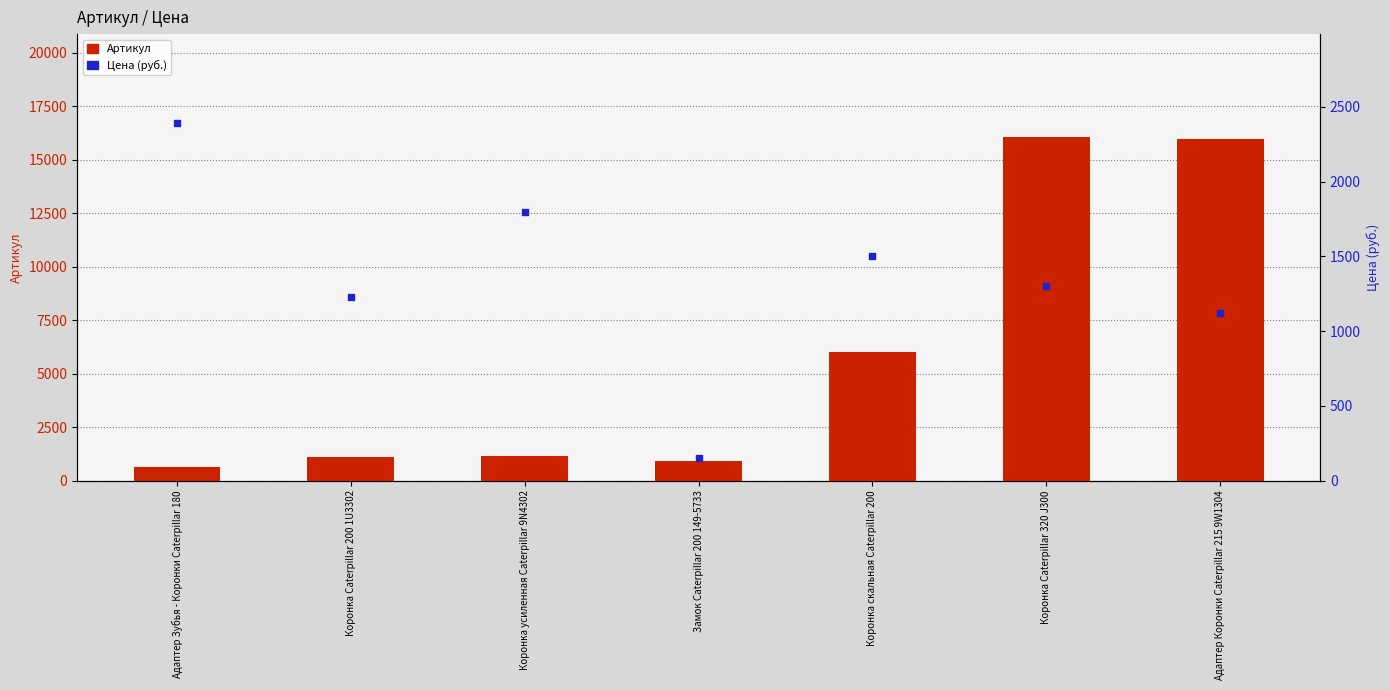

At how many categories does at least one series exceed 838?

7